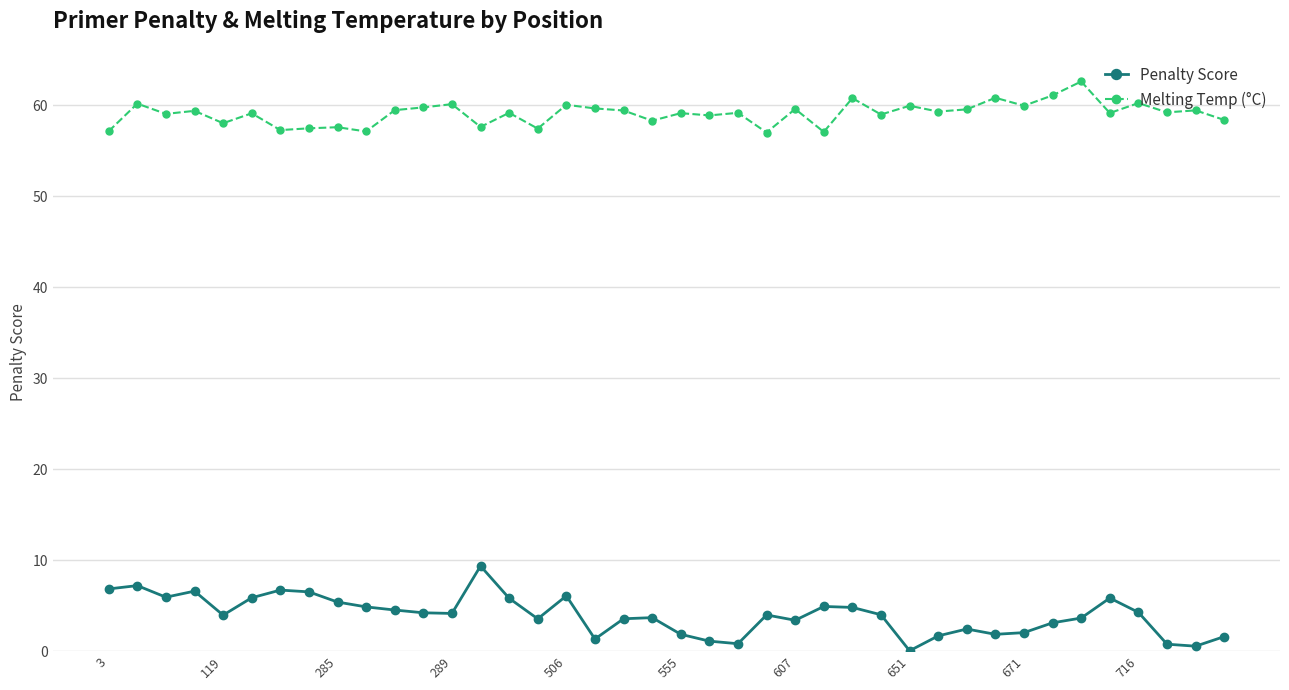

True or false: Penalty Score and Melting Temp (°C) intersect in this chart.

False